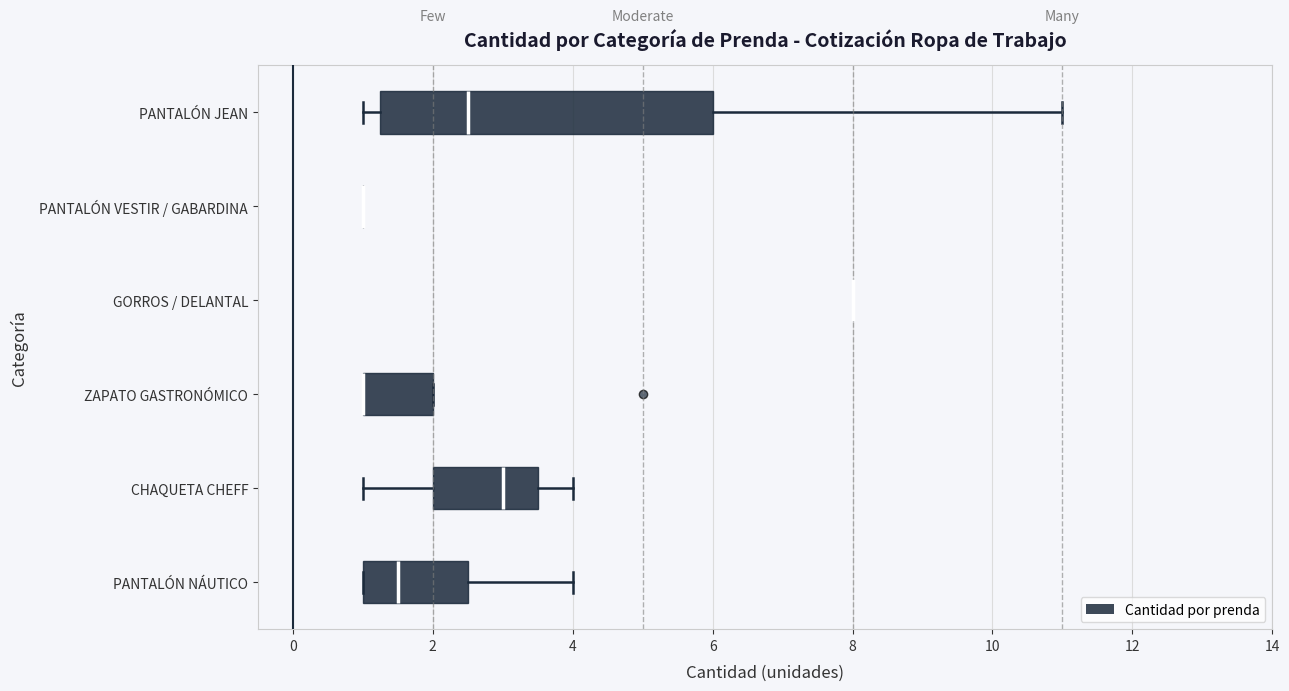

Reading bottom to top, read every box against the x-axis: the position of its median line, the range the box covers, and the ends of its whiskers. The values are not printed on the chart, so give them approximately, as read against the axis.

PANTALÓN NÁUTICO: median 1.6, box 1.0 to 2.6, whiskers 1.0 to 4.0
CHAQUETA CHEFF: median 3.0, box 2.0 to 3.6, whiskers 1.0 to 4.0
ZAPATO GASTRONÓMICO: median 1.0 (drawn on the box's left edge), box 1.0 to 2.0, whiskers 1.0 to 2.0
GORROS / DELANTAL: box collapsed to a line at 8.0, whiskers 8.0 to 8.0
PANTALÓN VESTIR / GABARDINA: box collapsed to a line at 1.0, whiskers 1.0 to 1.0
PANTALÓN JEAN: median 2.6, box 1.2 to 6.0, whiskers 1.0 to 11.0